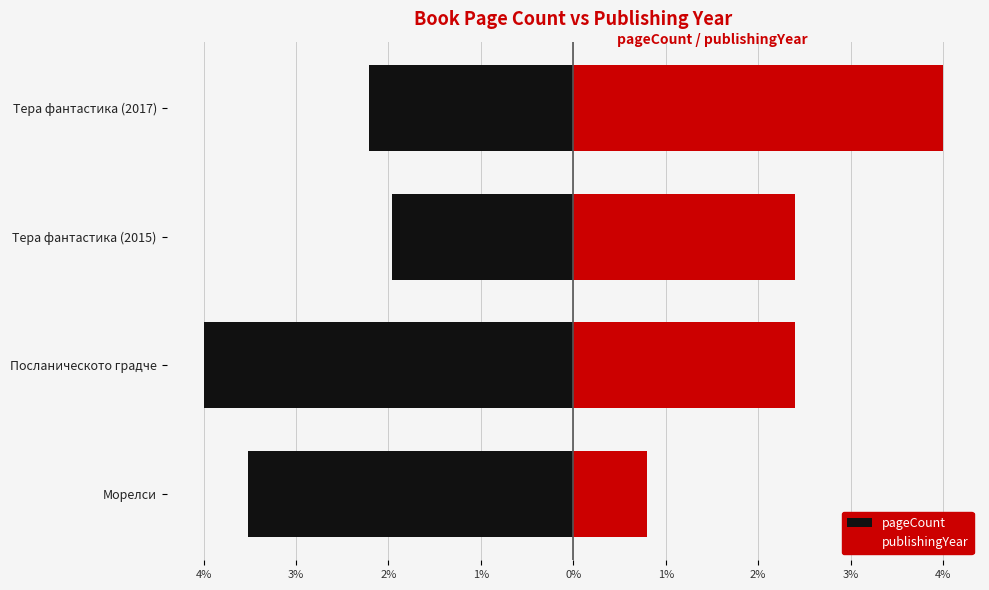

What position from the right is Тера фантастика (2017)?

1